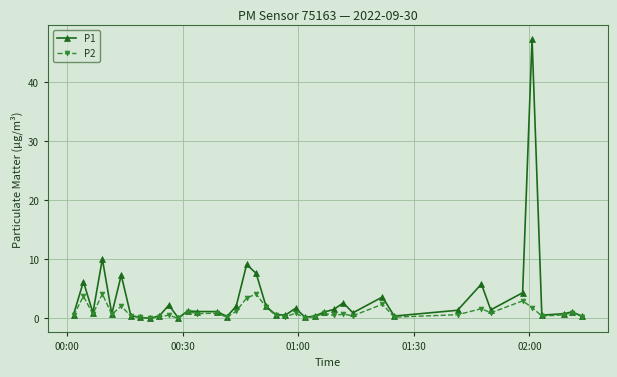

How many distinct data groups are displayed?

2